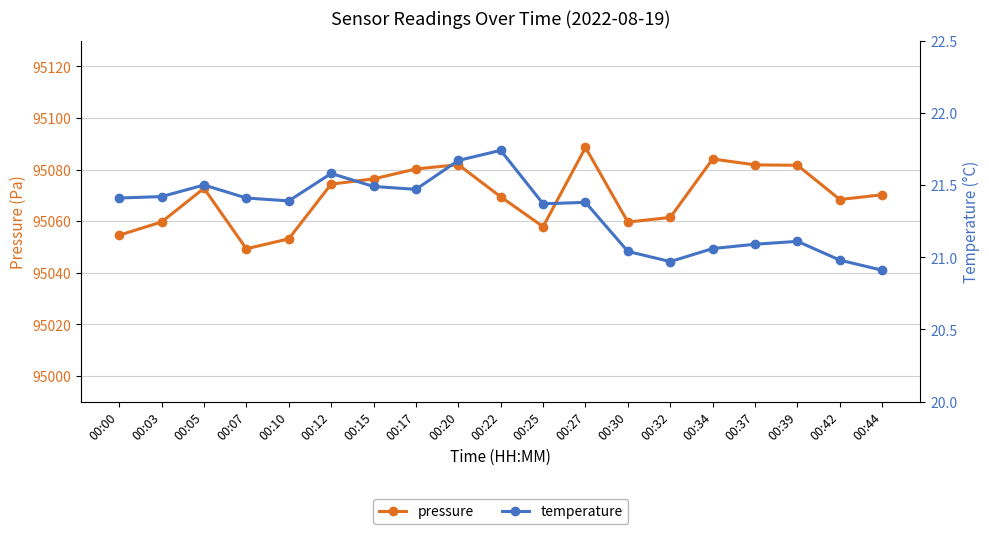

What is the sum of all temperature values?

405.0